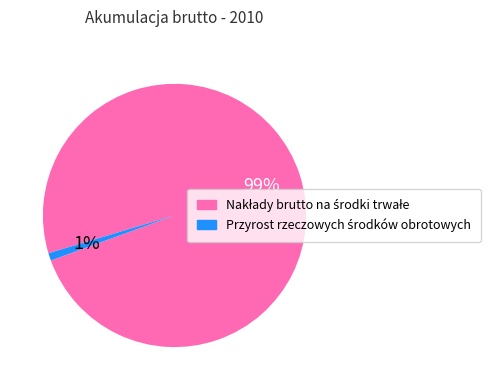

To the nearest percent, what is the average slice percentage?

50%